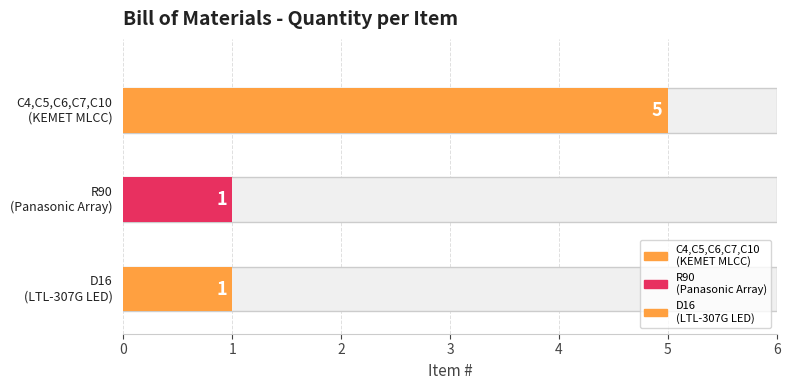

Reading right to left, list all the values displayed in this chart.

3=1	2=1	1=5